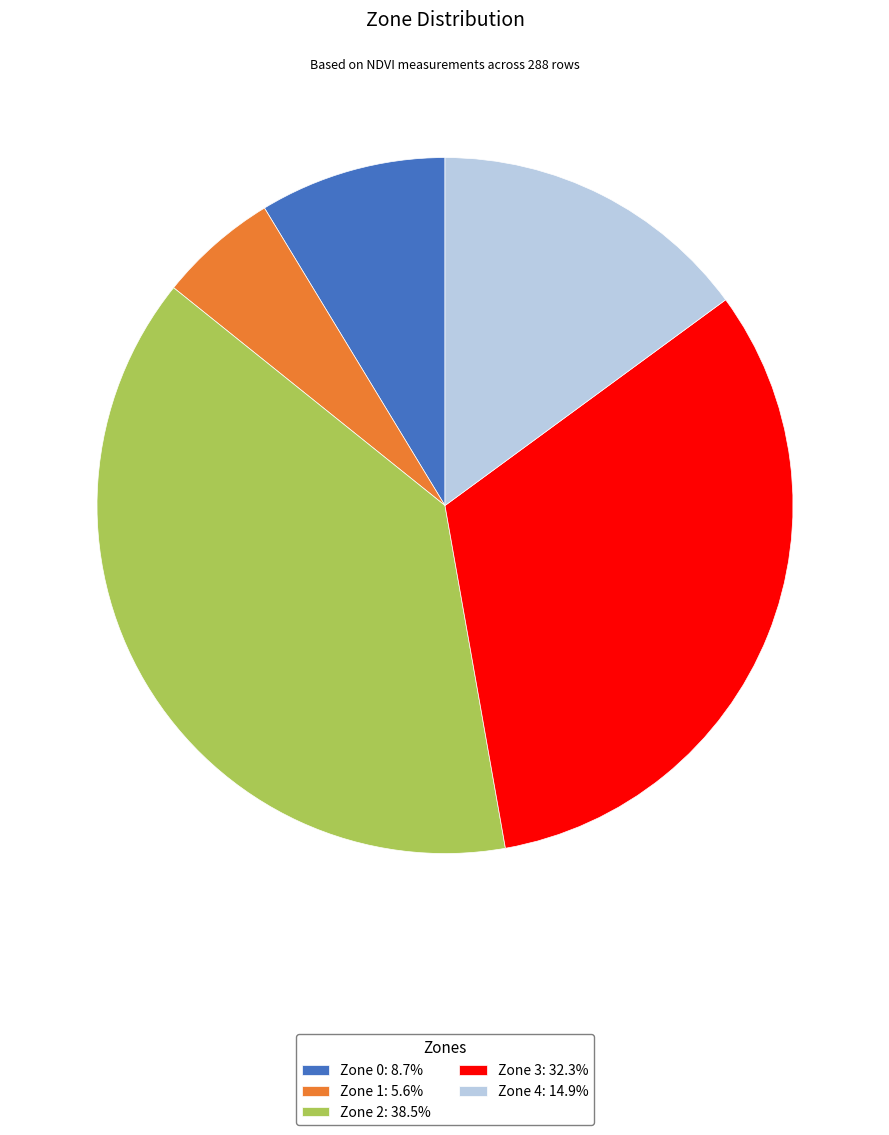

Approximately how many times larger is the value at Zone 2: 38.5% compared to Zone 1: 5.6%?

6.9